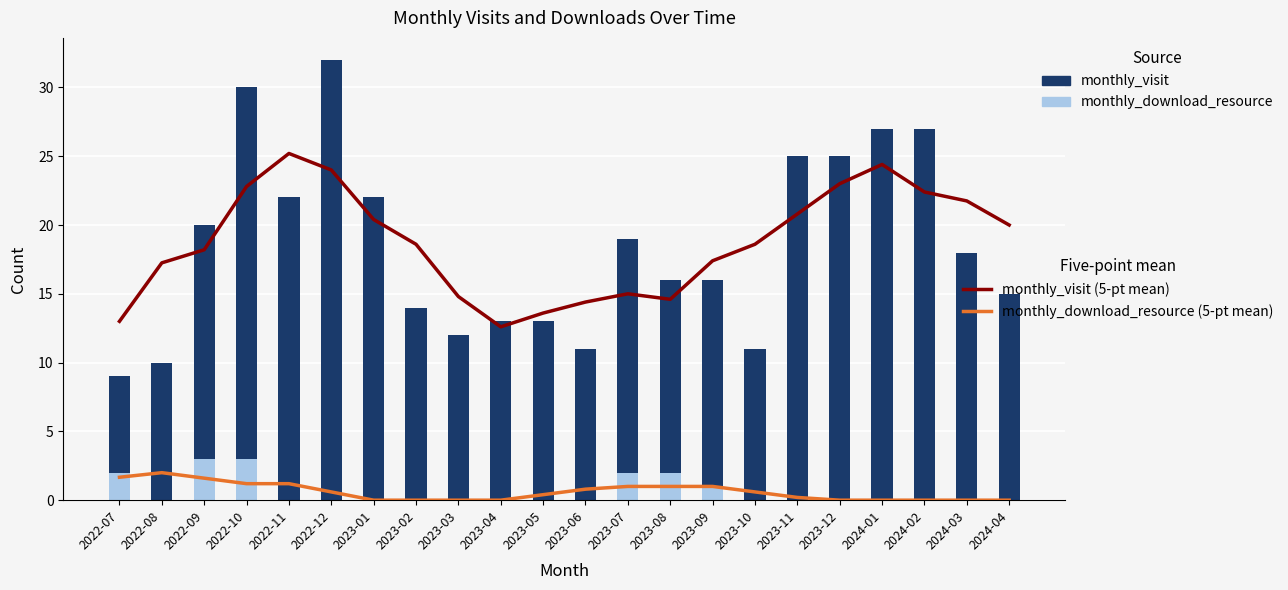

At which category is the sum across all series the highest?

2022-10